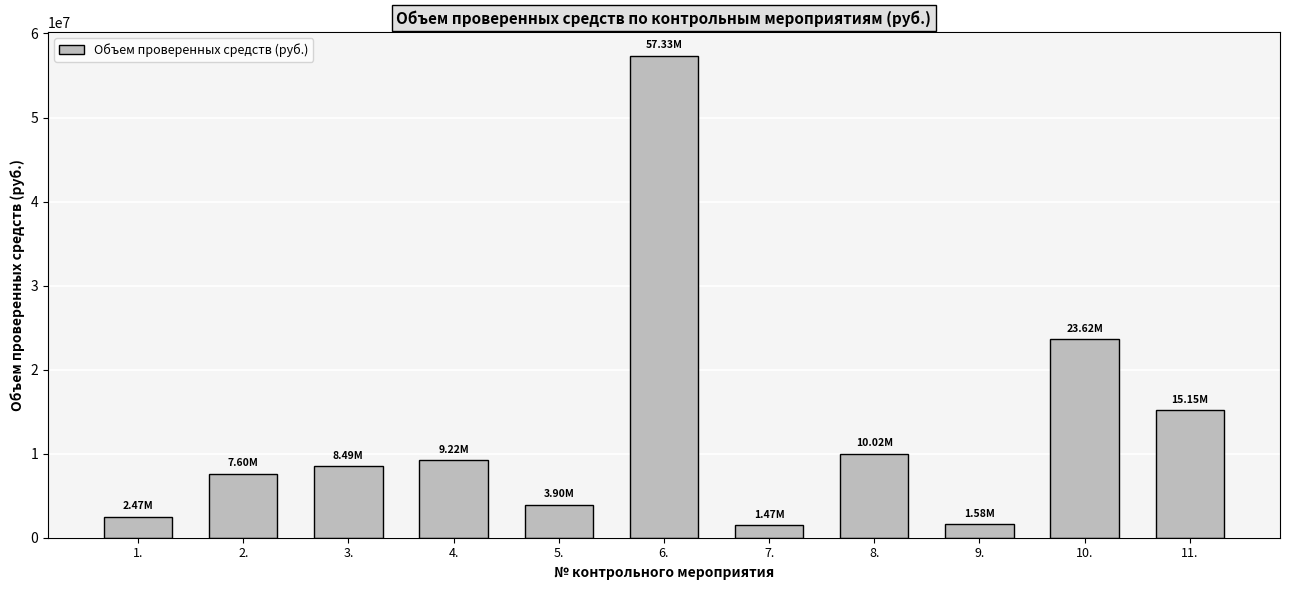

What is the approximate value at 6.?

57326582.6